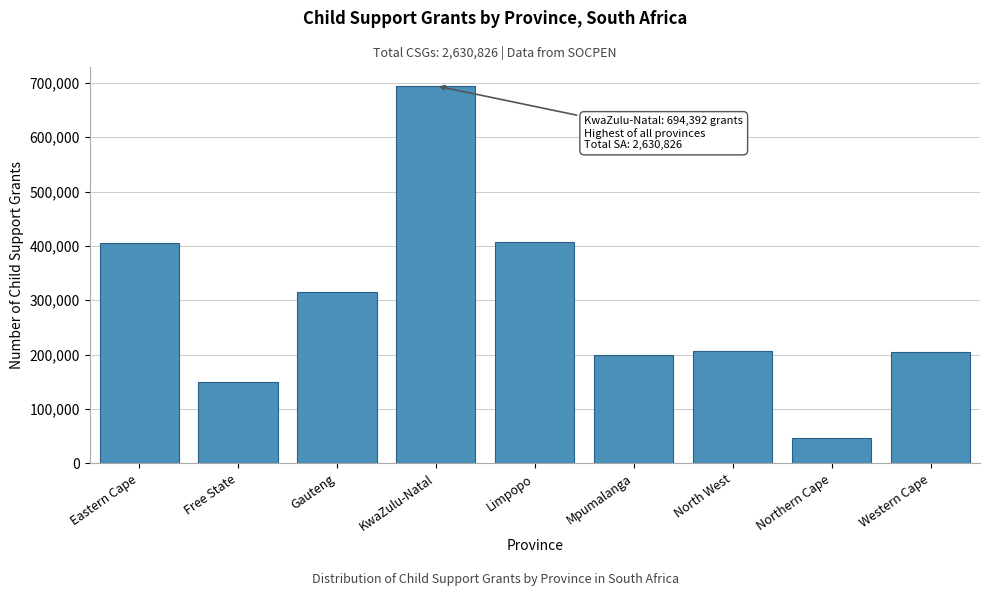

What is the difference between the values at Northern Cape and Limpopo?

360629